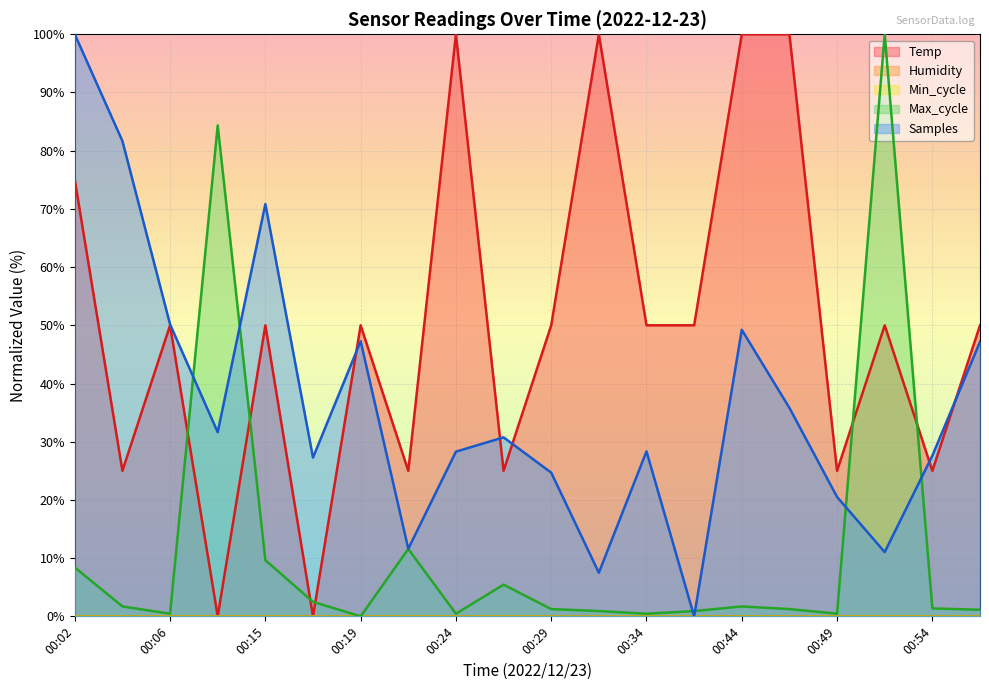

What is the value of the Samples point at the 4th from the left?

31.6